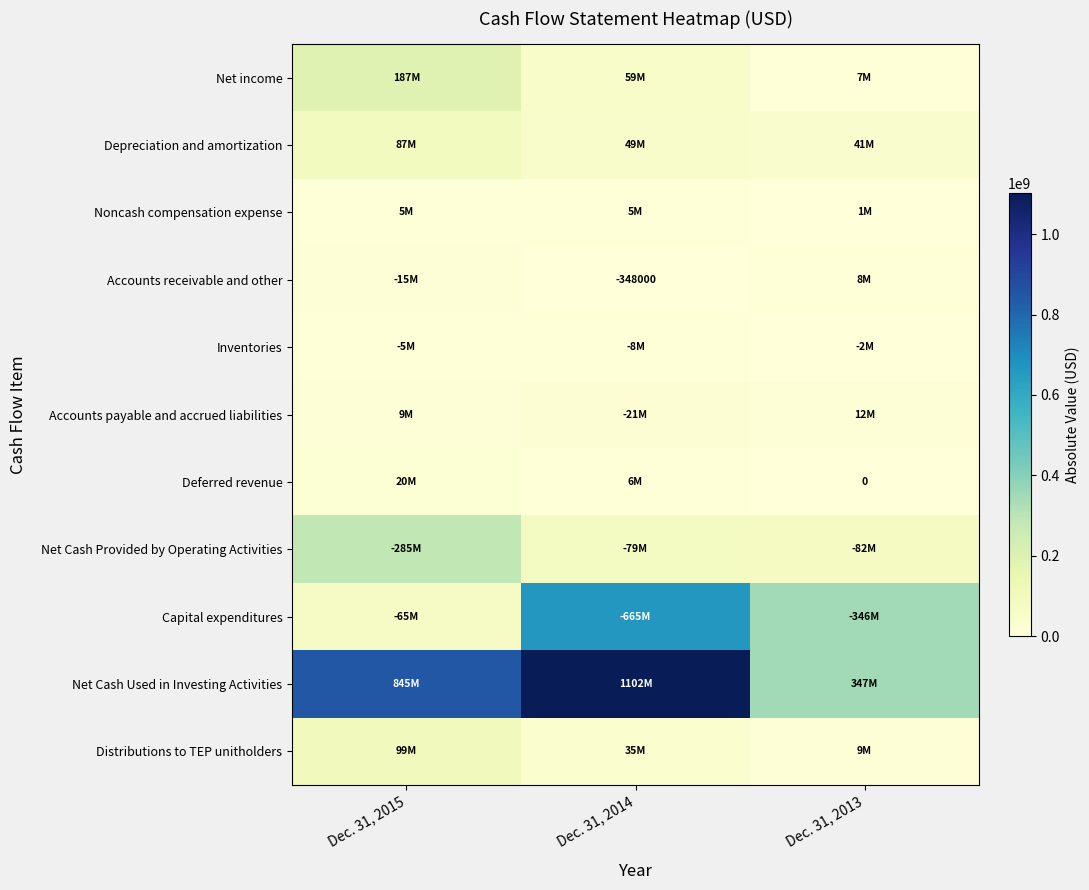

Between Dec. 31, 2015 and Dec. 31, 2014, which series saw the biggest shift?

Capital expenditures